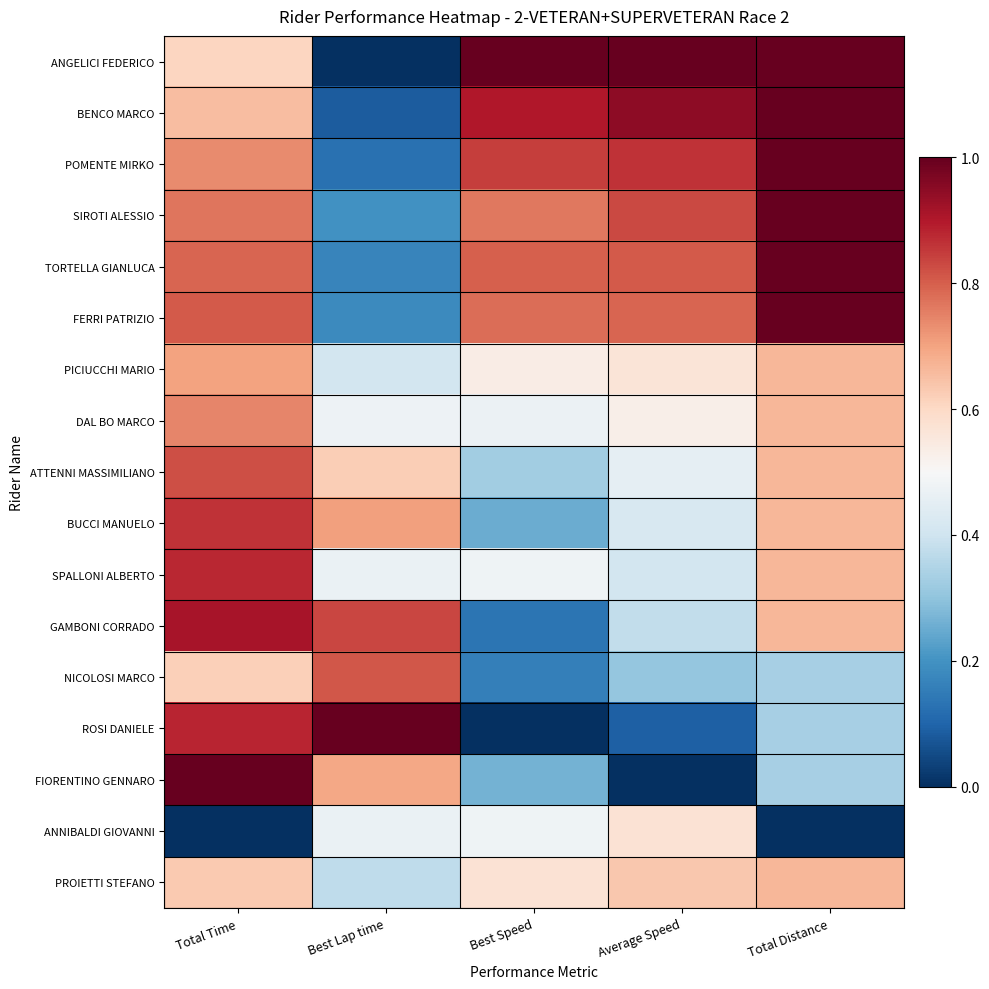

Which has a higher value, Total Distance or Best Speed?

Total Distance